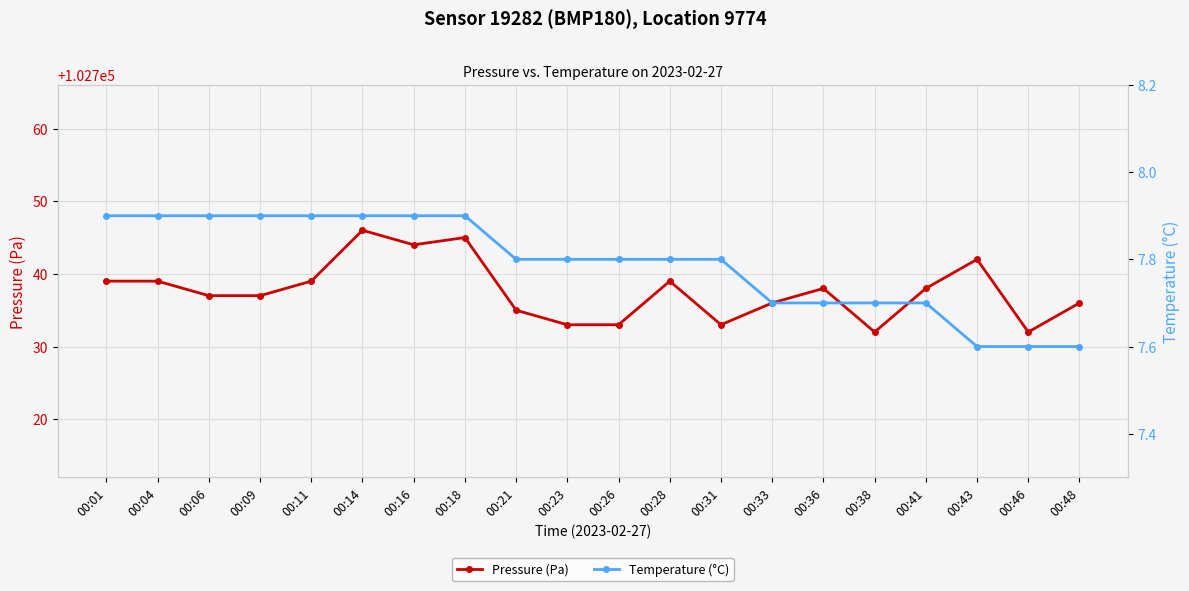

Is this an area chart (filled region under the line)?

No